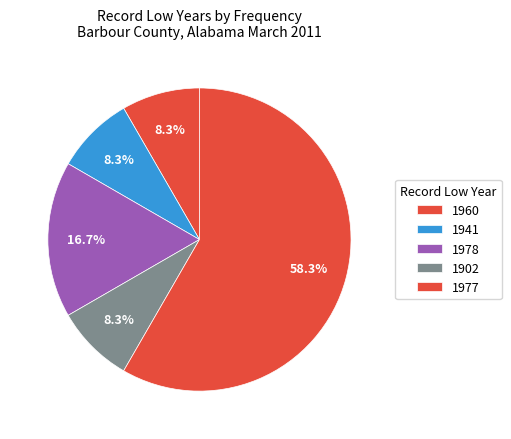

How many slices are in this pie chart?

5